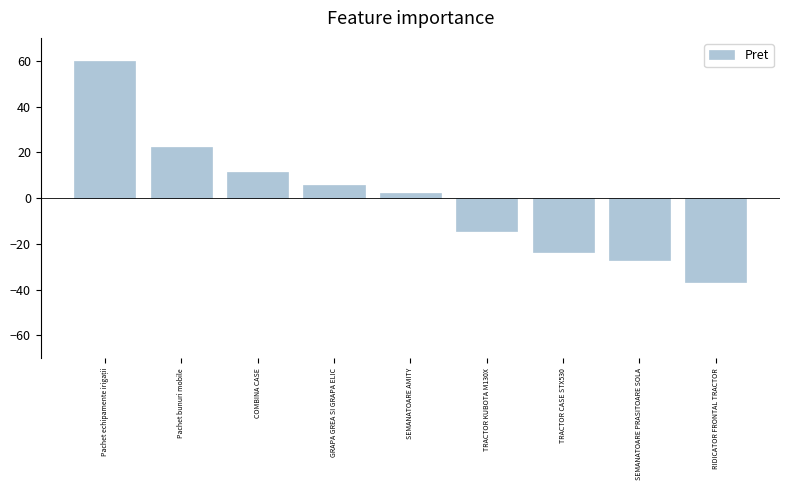

Reading left to right, transcribe all the data shown in this chart.

60.0	22.4	11.4	5.7	2.2	-14.3	-23.5	-27.2	-36.6